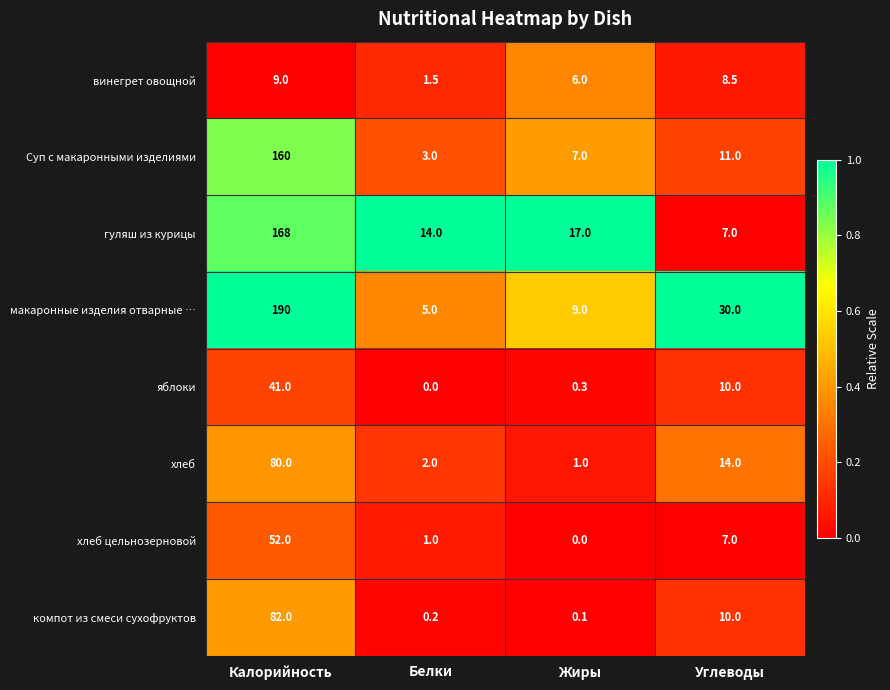

What is the difference between the second highest and second lowest values in the макаронные изделия отварные … series?

21.0